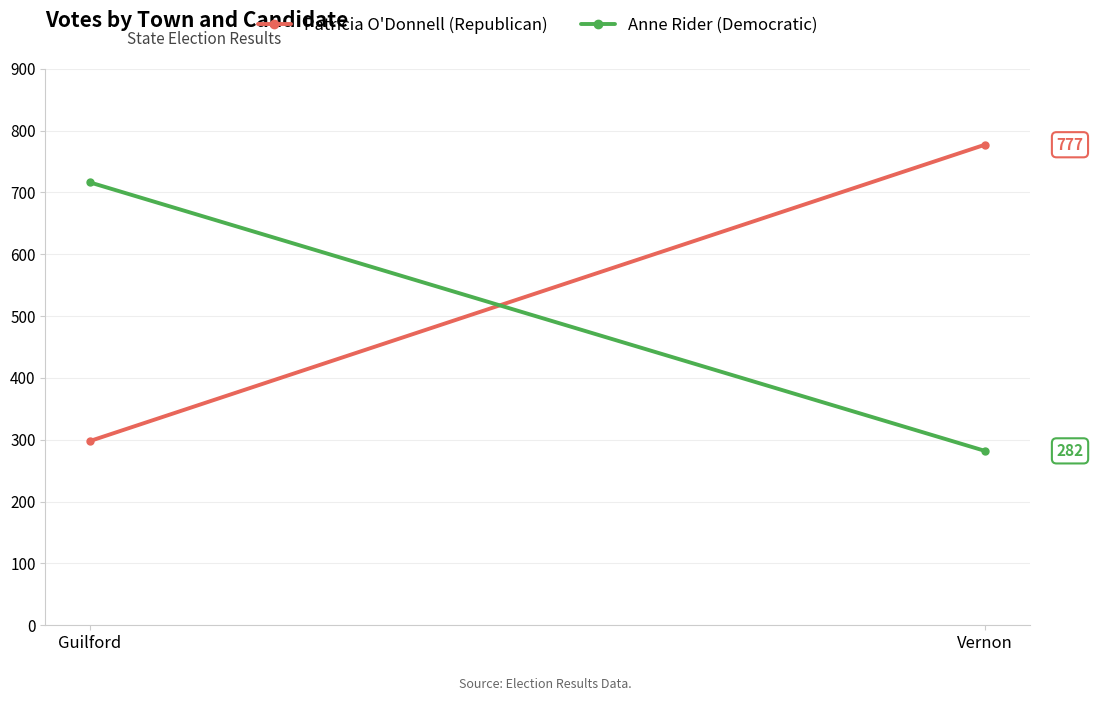

What is the difference between the Anne Rider (Democratic) values at Guilford and Vernon?

434